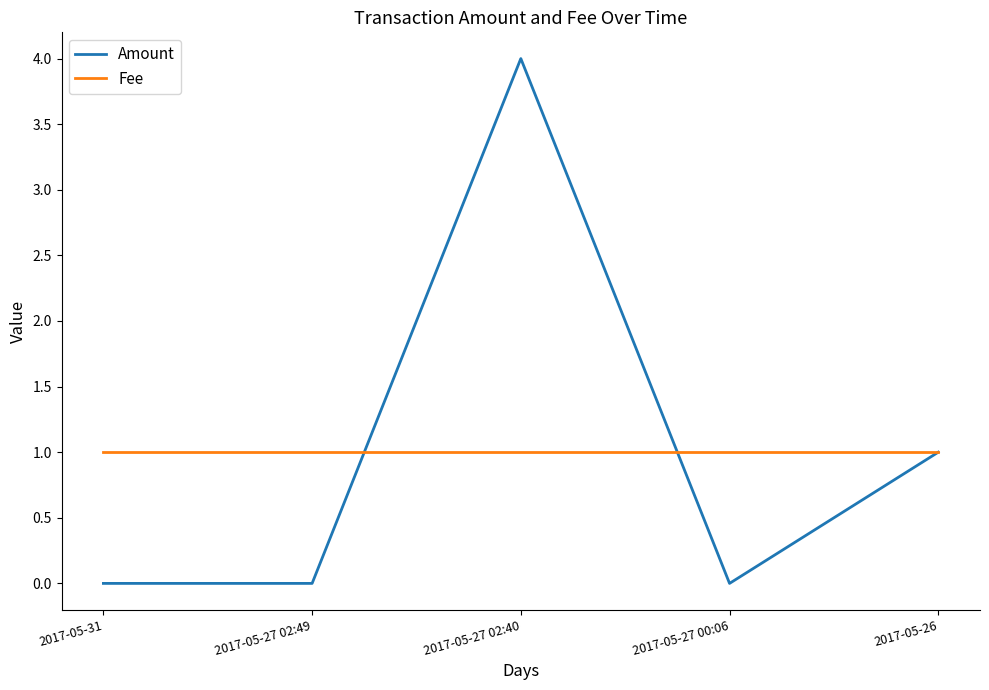

Which series changed the most between 2017-05-27 02:49 and 2017-05-26?

Amount